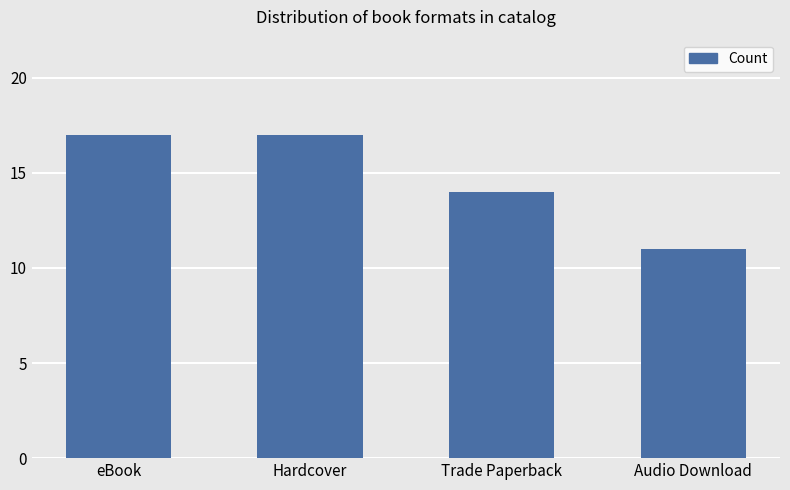

What is the label of the 3rd bar from the right?

Hardcover